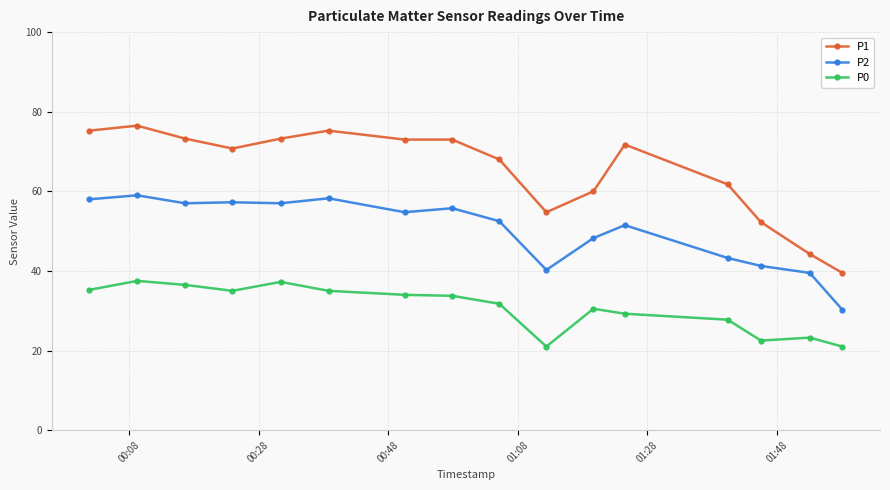

True or false: P0 and P1 cross at least once.

False